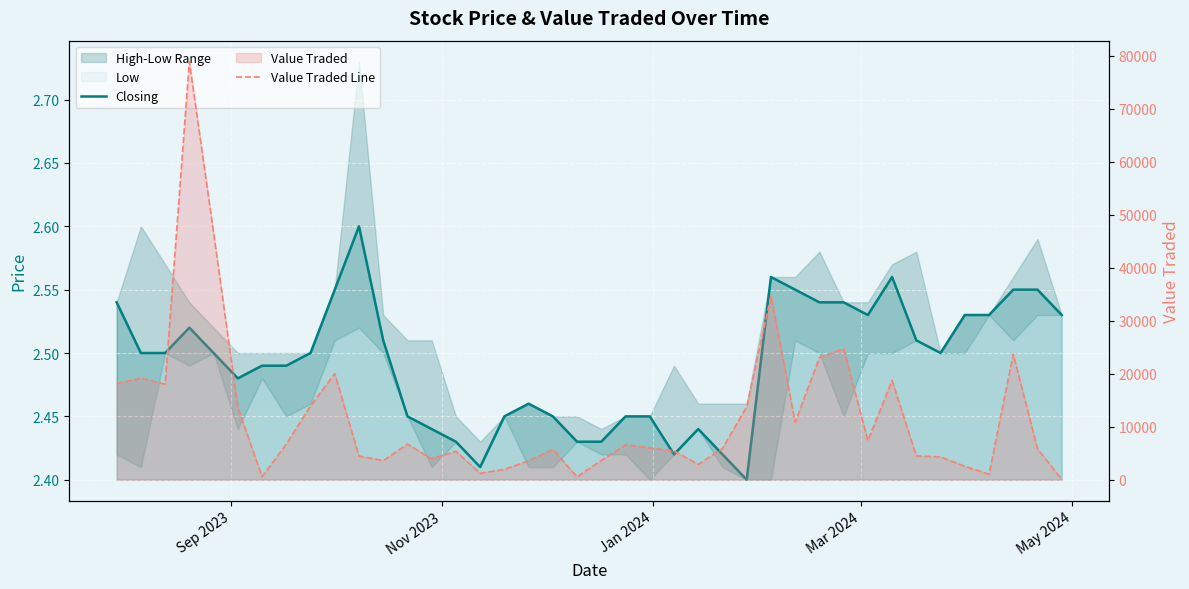

True or false: Value Traded Line has more than 0 points higher than both neighbors.

True